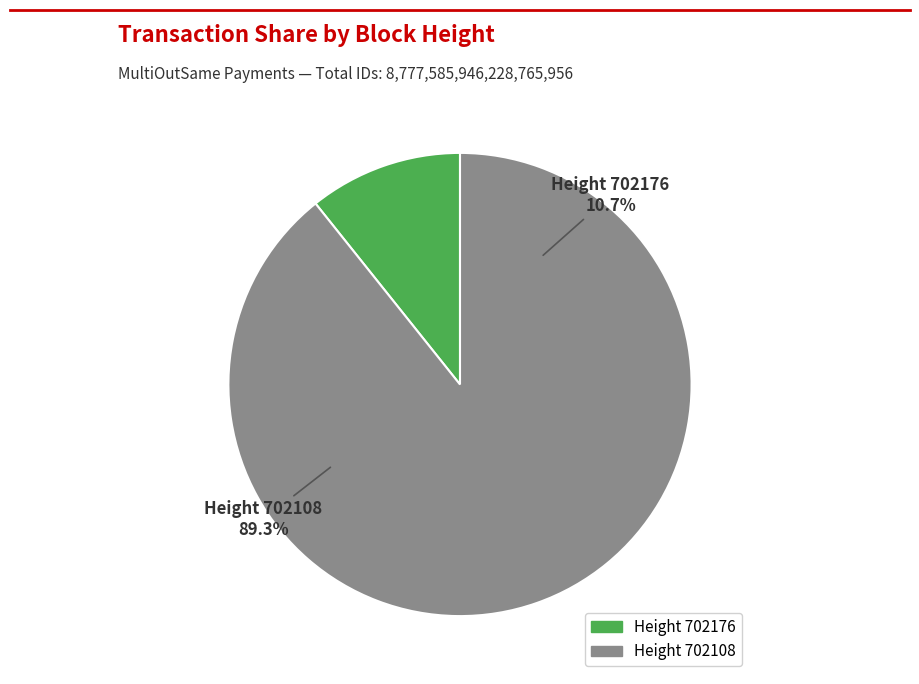

Which slice is the smallest?

702176